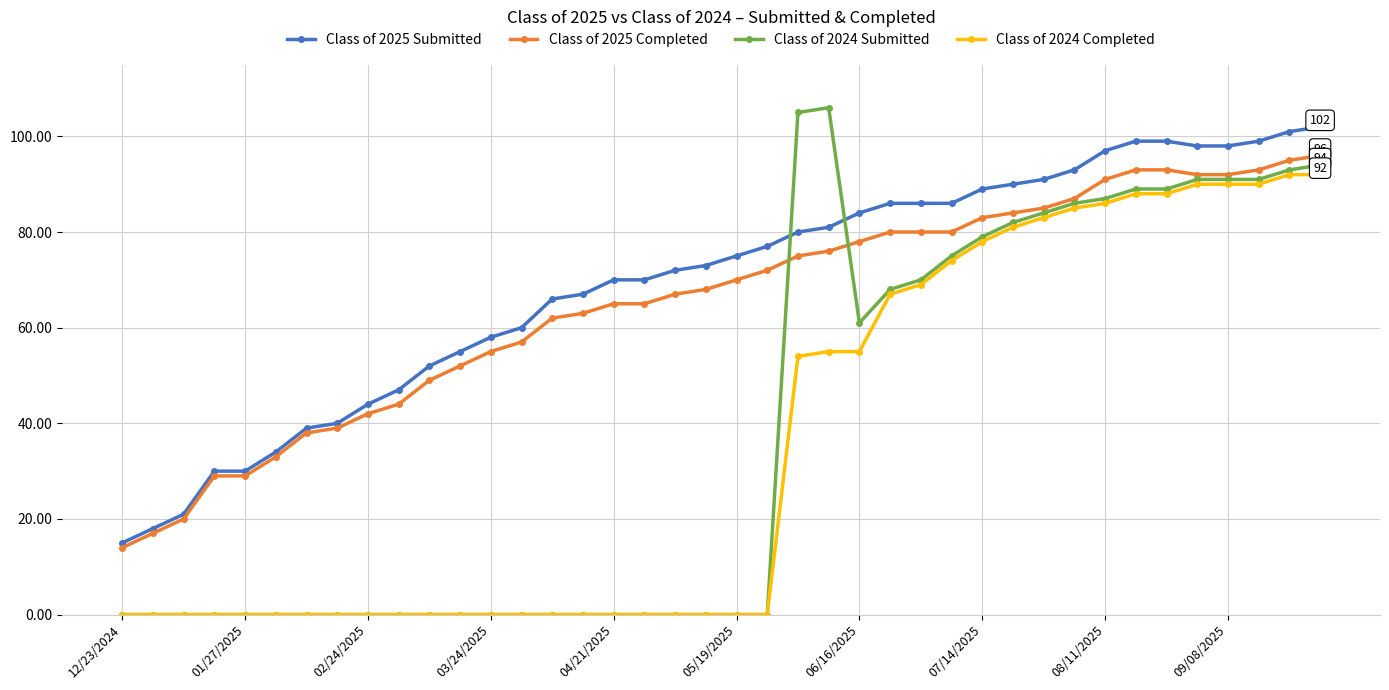

Reading left to right, list all the values displayed in this chart.

Class of 2025 Submitted: 15	18	21	30	30	34	39	40	44	47	52	55	58	60	66	67	70	70	72	73	75	77	80	81	84	86	86	86	89	90	91	93	97	99	99	98	98	99	101	102
Class of 2025 Completed: 14	17	20	29	29	33	38	39	42	44	49	52	55	57	62	63	65	65	67	68	70	72	75	76	78	80	80	80	83	84	85	87	91	93	93	92	92	93	95	96
Class of 2024 Submitted: 0	0	0	0	0	0	0	0	0	0	0	0	0	0	0	0	0	0	0	0	0	0	105	106	61	68	70	75	79	82	84	86	87	89	89	91	91	91	93	94
Class of 2024 Completed: 0	0	0	0	0	0	0	0	0	0	0	0	0	0	0	0	0	0	0	0	0	0	54	55	55	67	69	74	78	81	83	85	86	88	88	90	90	90	92	92